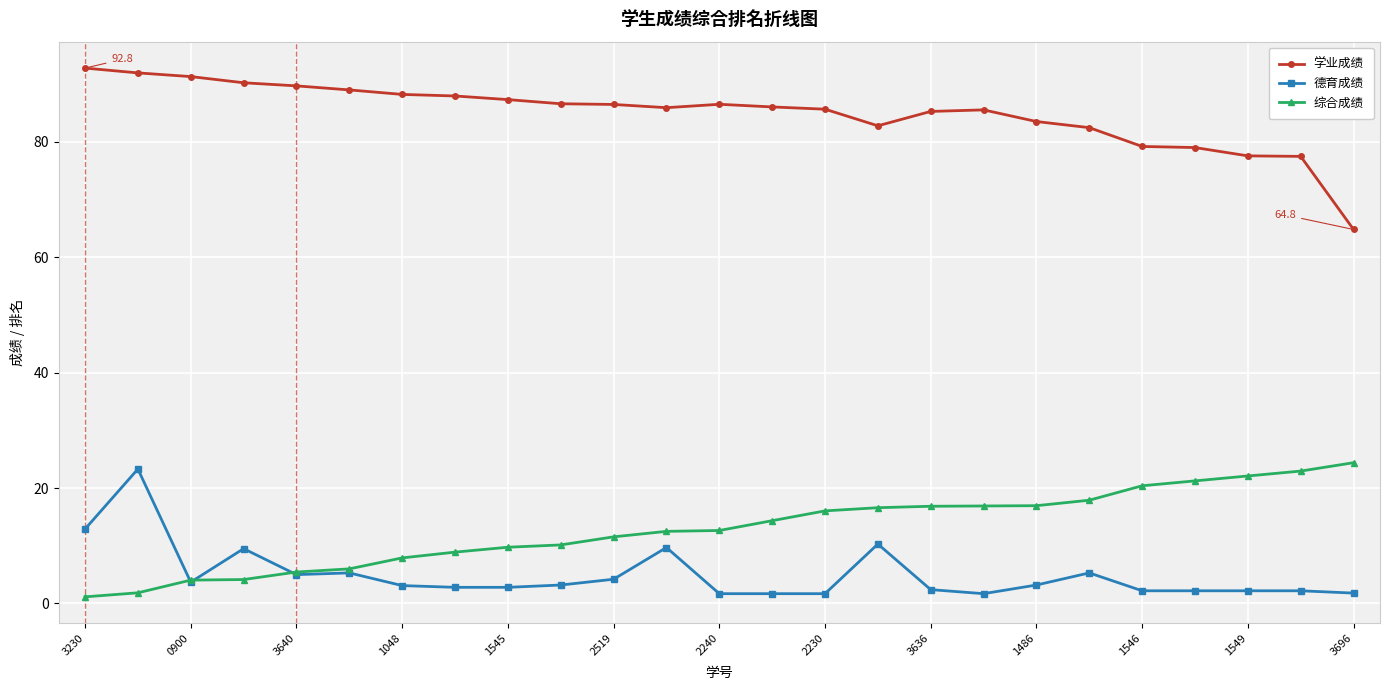

How many values in the 综合成绩 series exceed 12?

14